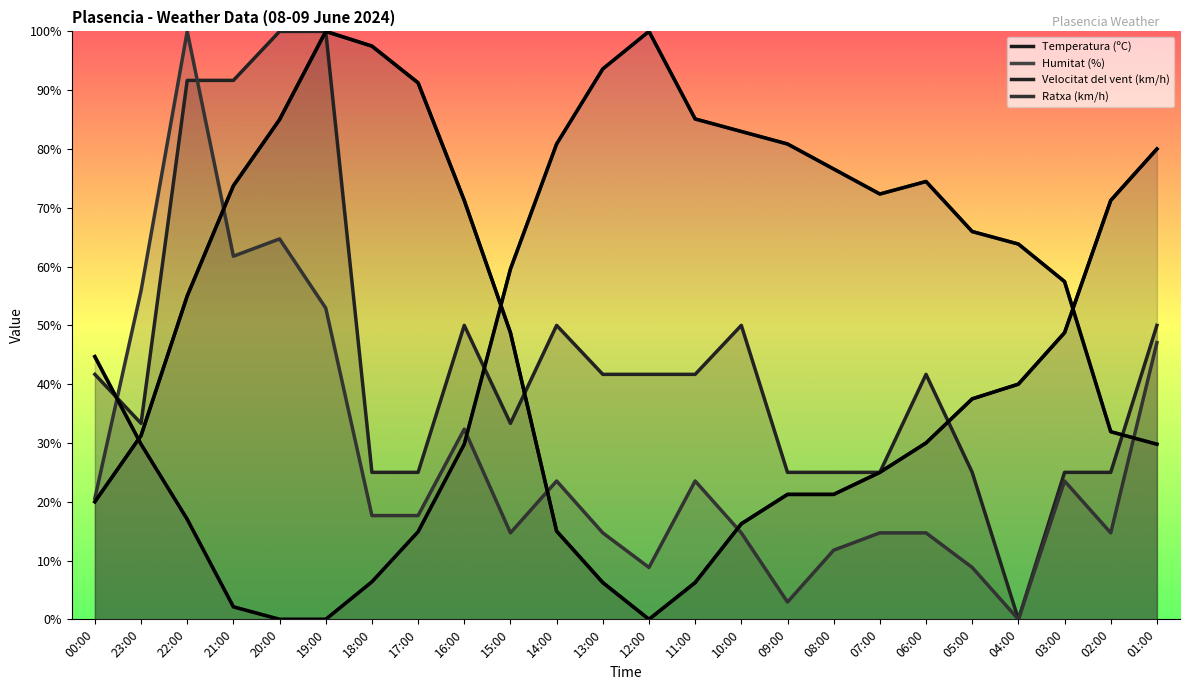

Is the value of Ratxa (km/h) at 14:00 greater than the value of Temperatura (ºC) at 23:00?

No